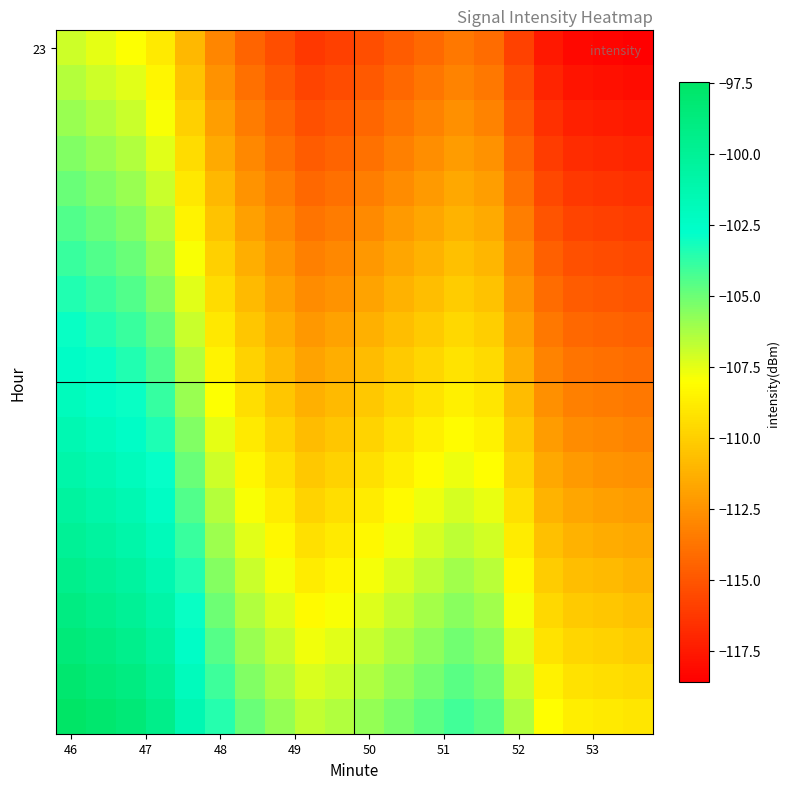

At which category is the sum across all series the highest?

46